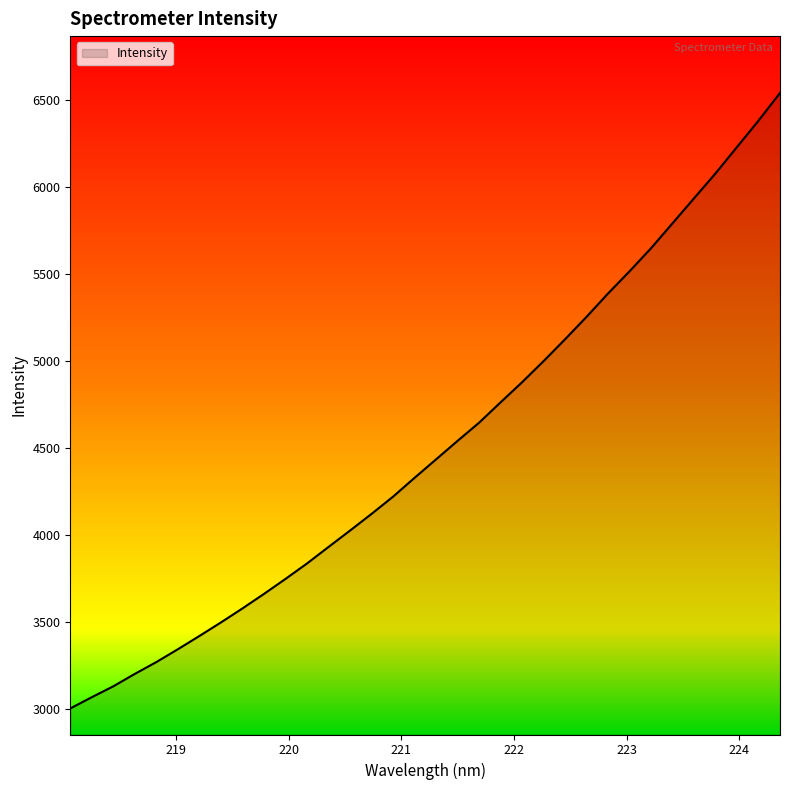

What is the greatest value displayed?

6542.5